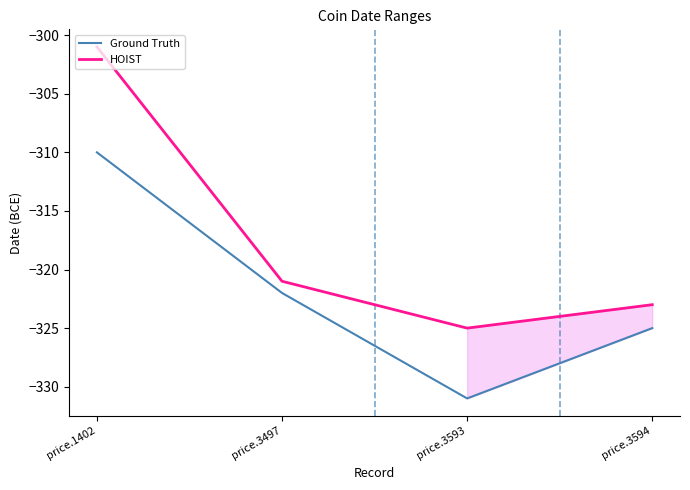

What is the difference between the maximum and second lowest values in the Ground Truth series?

15